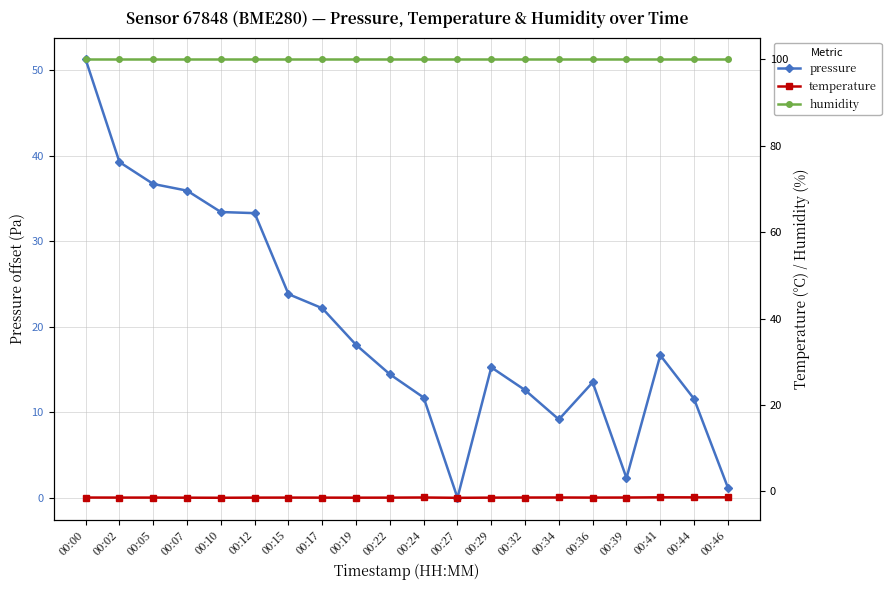

Which series has the widest spread of values?

pressure